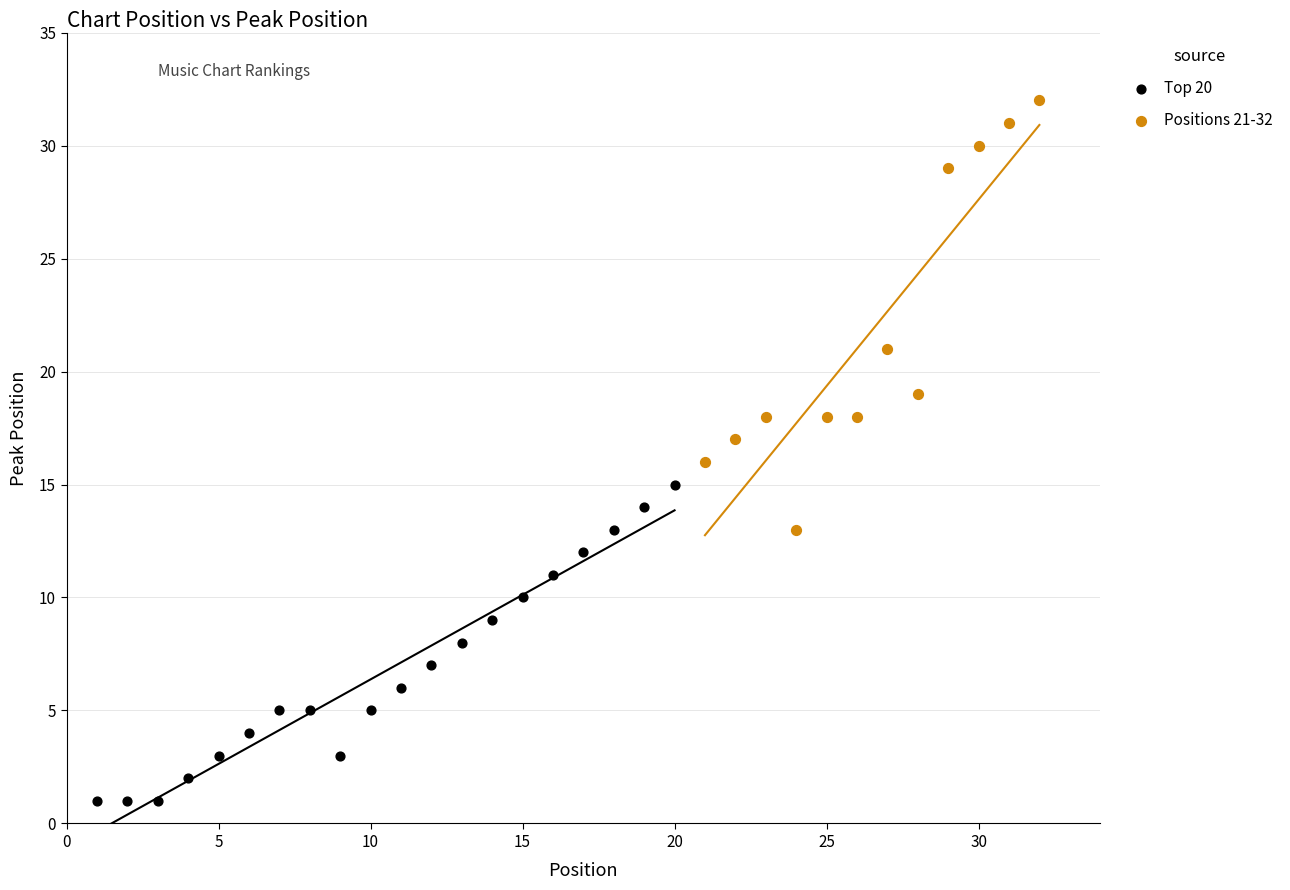

Which series has the largest Y range (max minus min)?

Positions 21-32